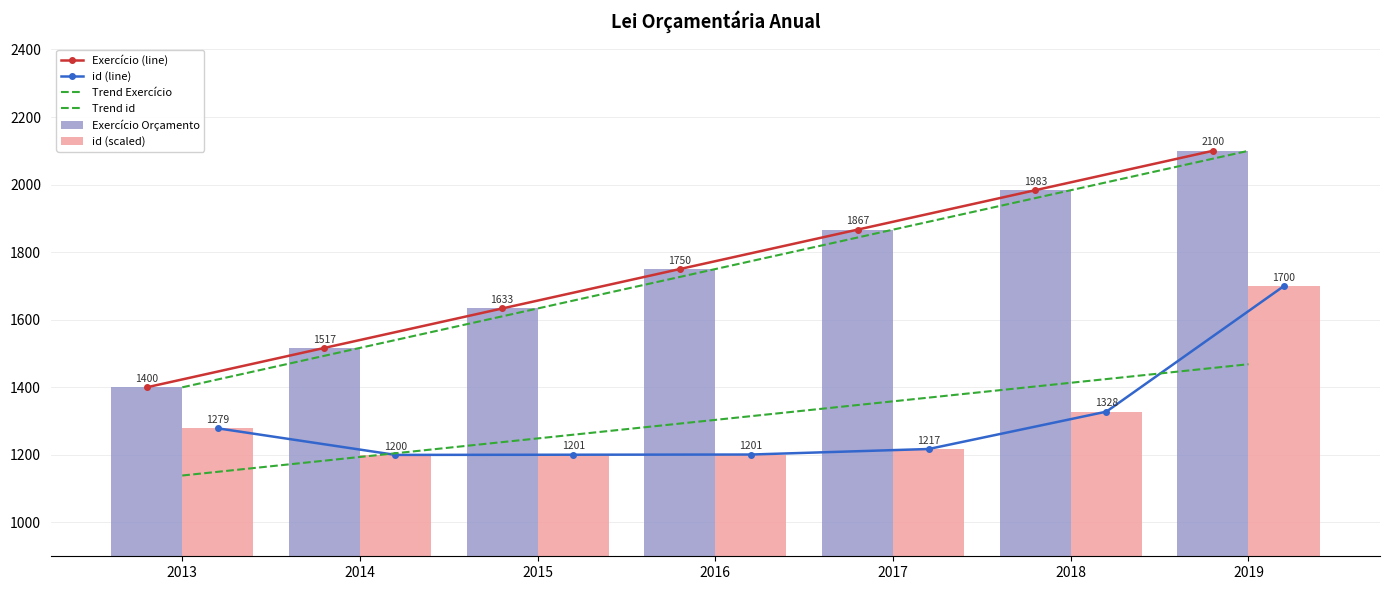

Reading right to left, extract all data points from this chart.

Exercício (line): 2100.0	1983.3	1866.7	1750.0	1633.3	1516.7	1400.0
id (line): 1700.0	1328.0	1217.5	1201.1	1200.6	1200.0	1278.7
Trend Exercício: 2100.0	1983.3	1866.7	1750.0	1633.3	1516.7	1400.0
Trend id: 1468.3	1413.5	1358.6	1303.7	1248.8	1193.9	1139.0
Exercício Orçamento: 2100.0	1983.3	1866.7	1750.0	1633.3	1516.7	1400.0
id (scaled): 1700.0	1328.0	1217.5	1201.1	1200.6	1200.0	1278.7